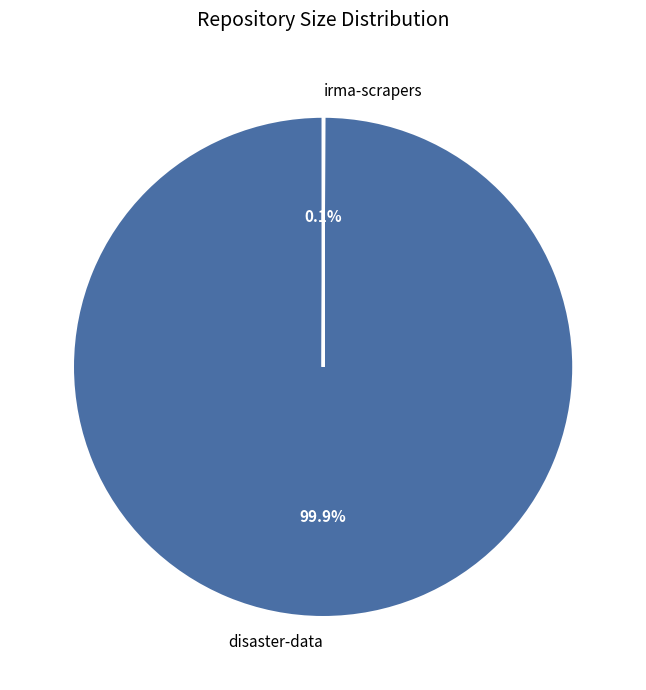

Is there a majority slice in this chart?

Yes